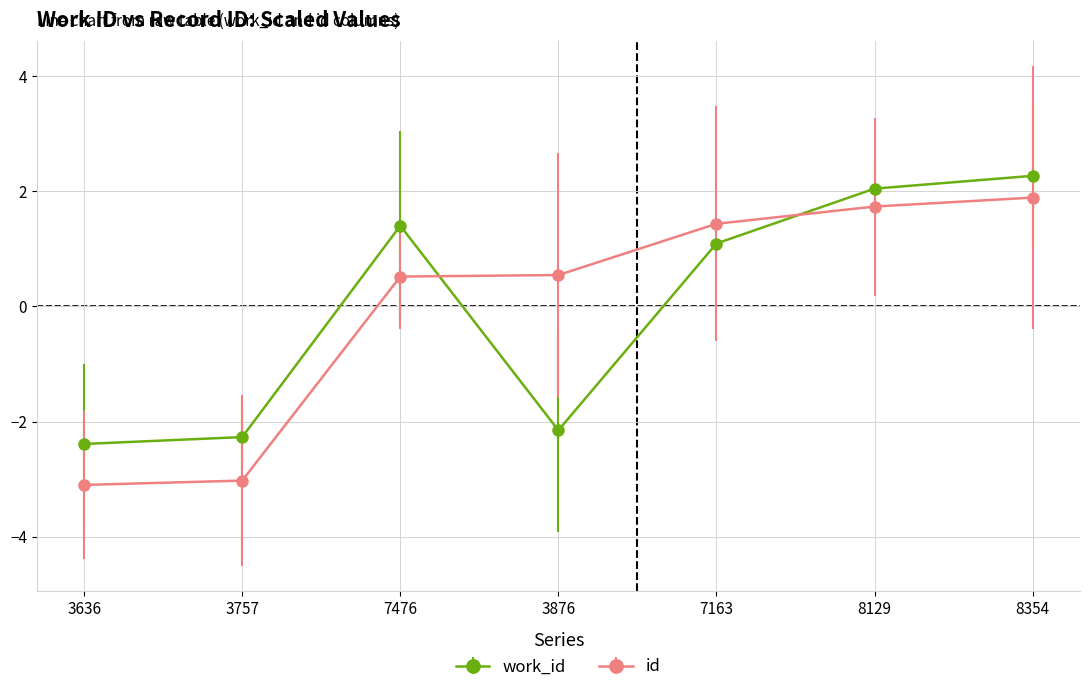

The value of work_id at 7476 is 1.4. True or false?

True